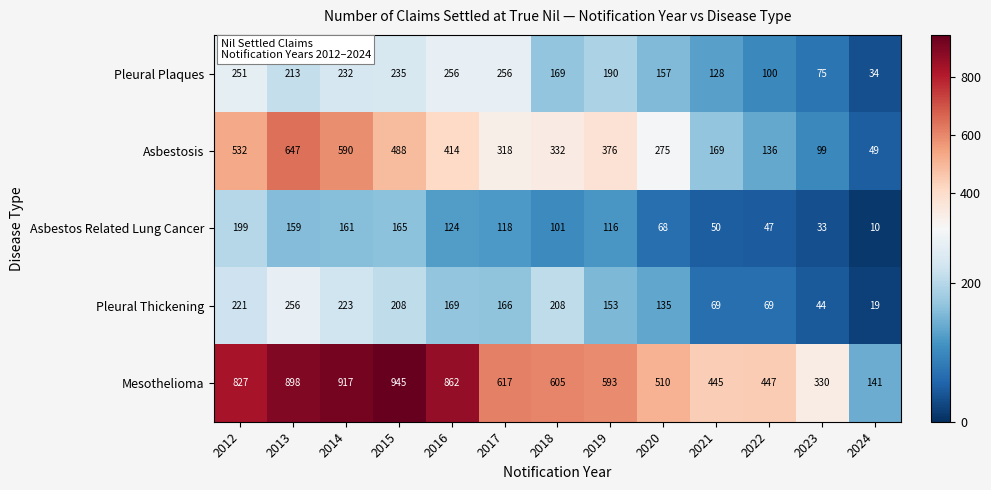

Where does the Pleural Plaques series first go above 190?

2012